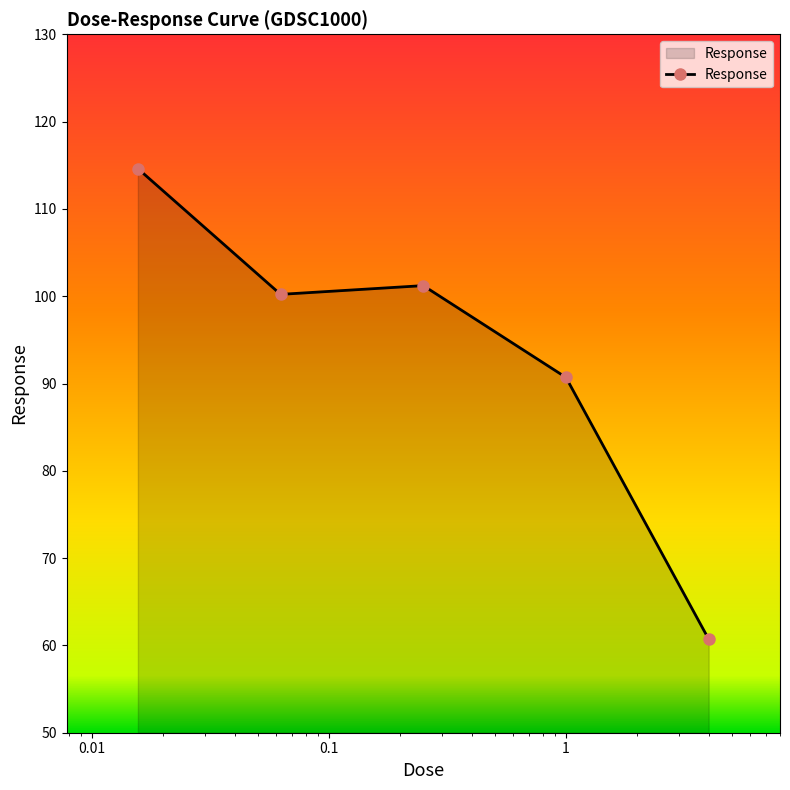

How many values exceed 100?

3